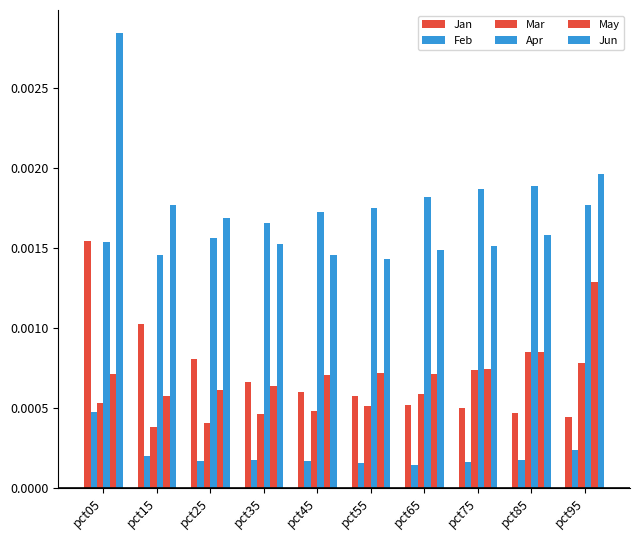

How many distinct data groups are displayed?

6